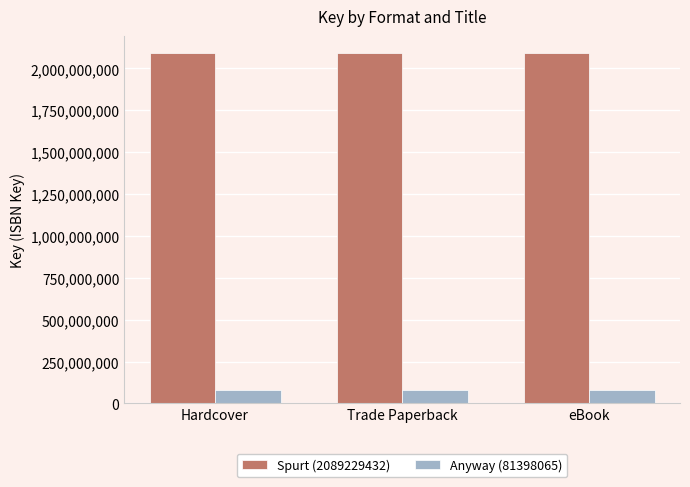

What is the maximum value shown in the chart?

2089229432